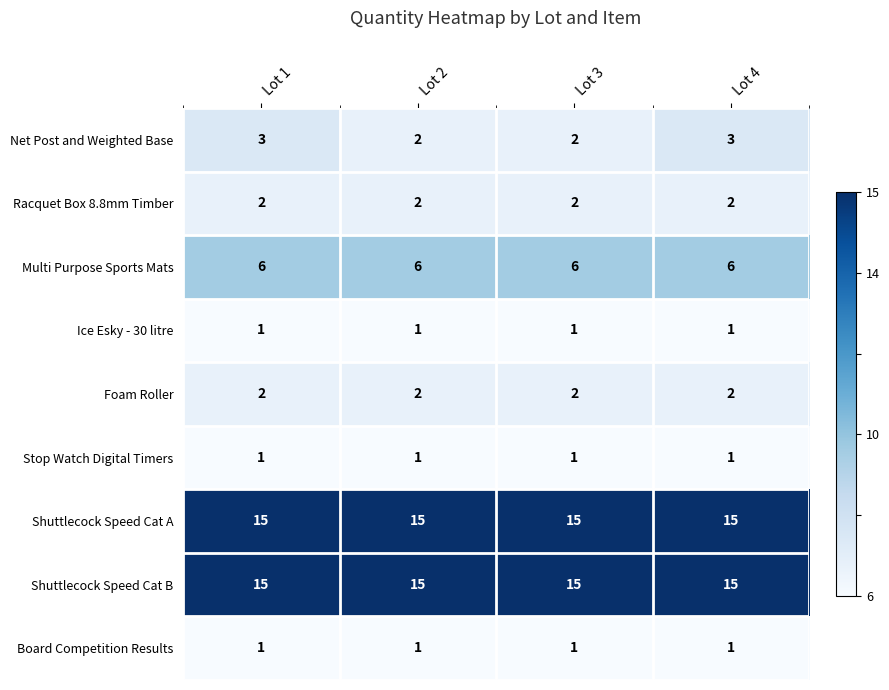

How many data points does each series have?

4